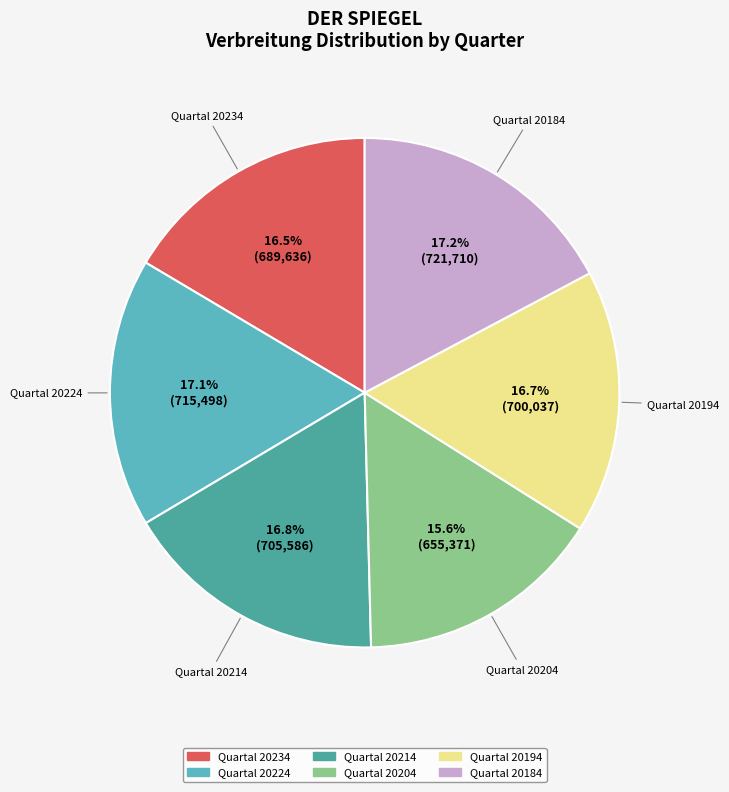

Does any single category account for the majority?

No